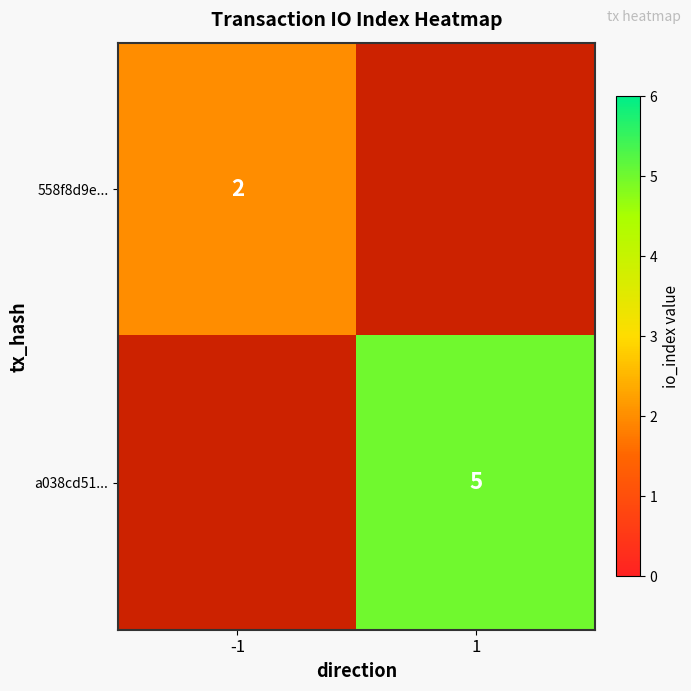

Is the value of a038cd51... at 1 greater than the value of 558f8d9e... at -1?

Yes